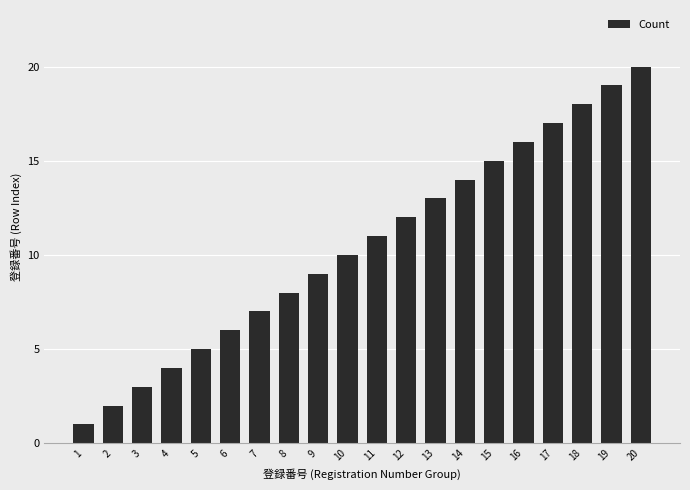

What is the change in value from 9 to 19?

+10